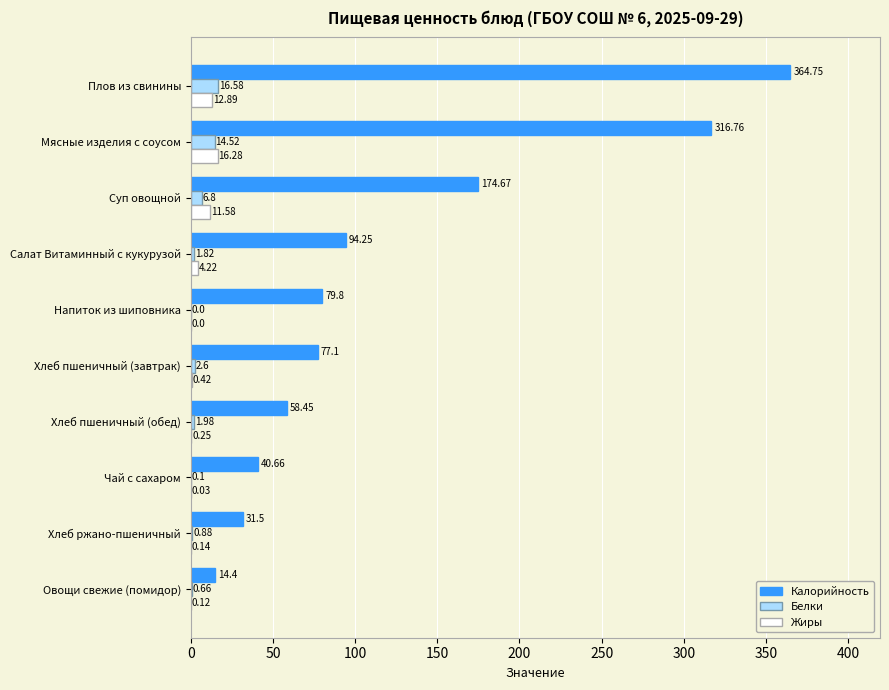

At which label is Белки closest to 8?

Суп овощной